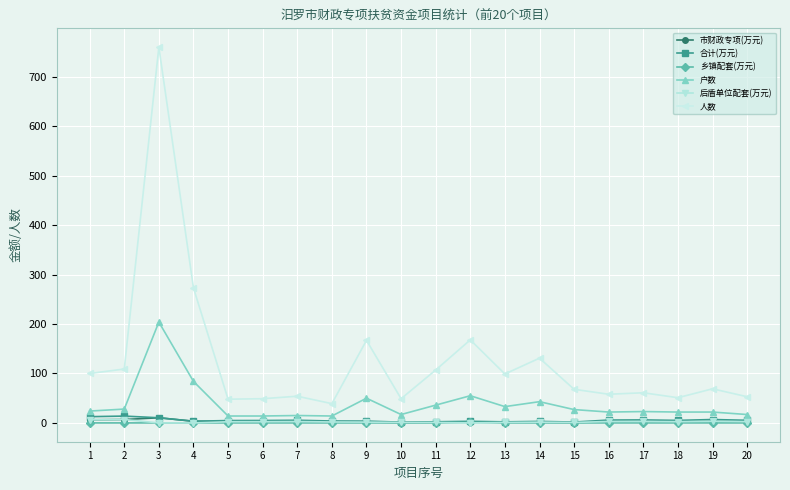

How many values in the 户数 series are below 24?

10